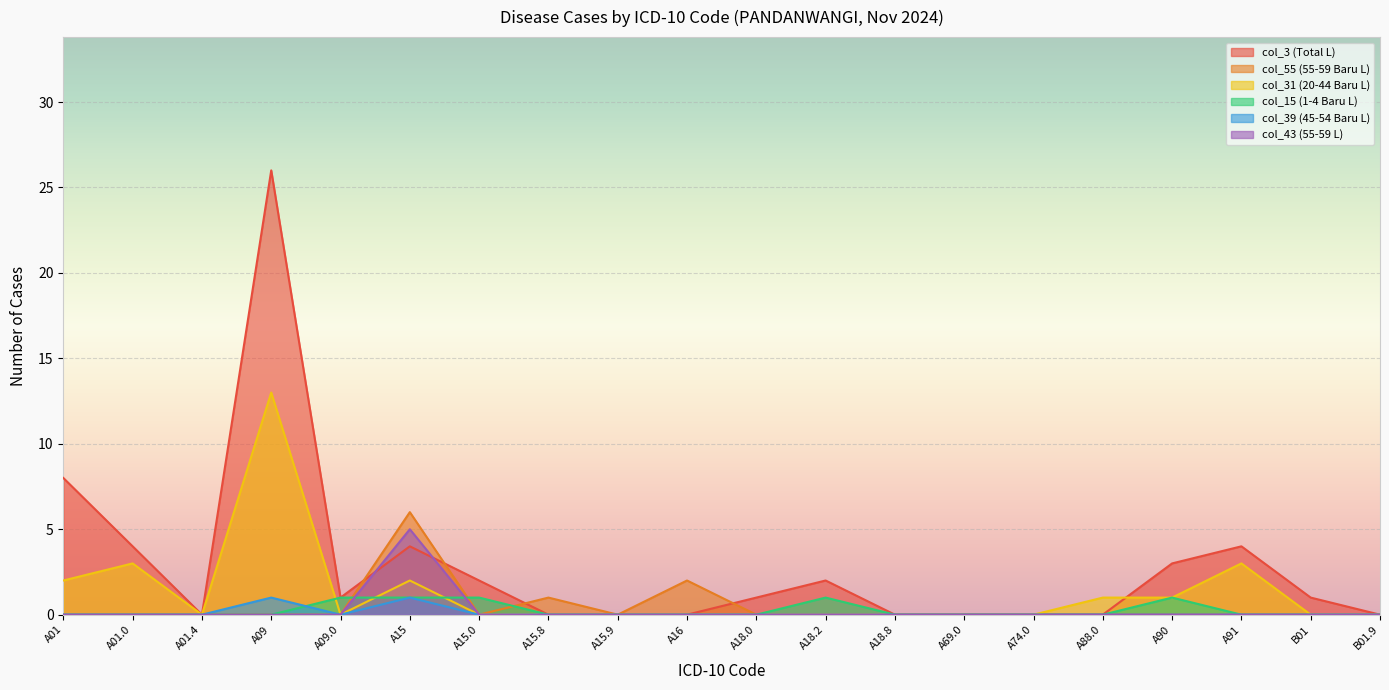

At which label does col_15 (1-4 Baru L) reach its minimum?

A01